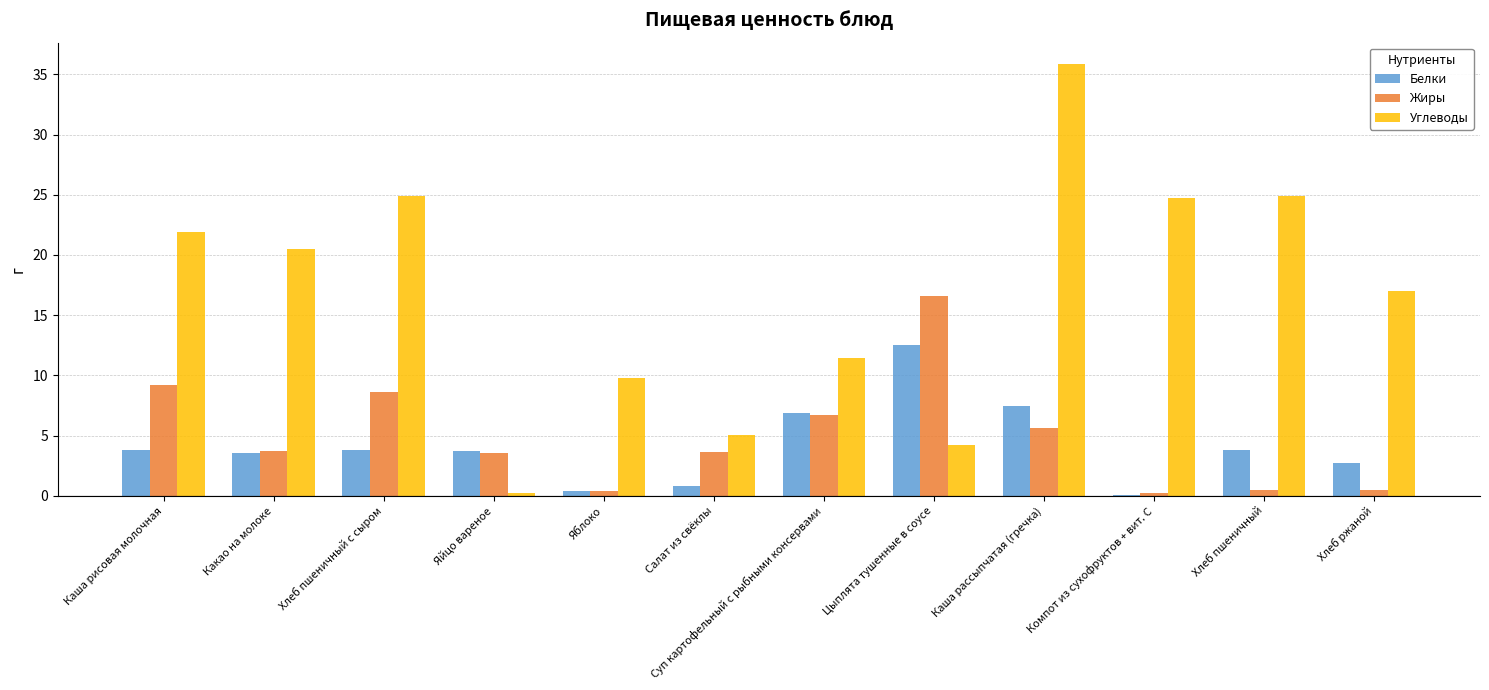

What is the sum of the Белки values at Каша рисовая молочная and Цыплята тушенные в соусе?

16.3